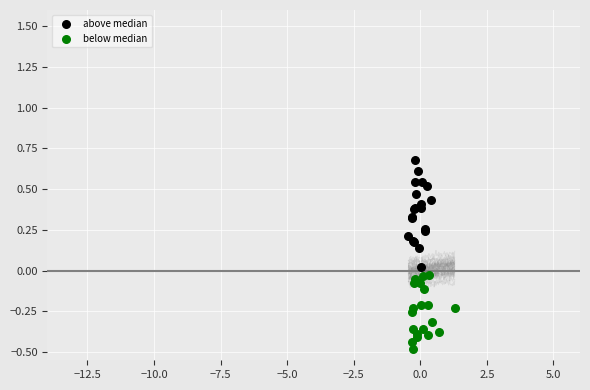

Which series has the widest spread of Y values?

above median